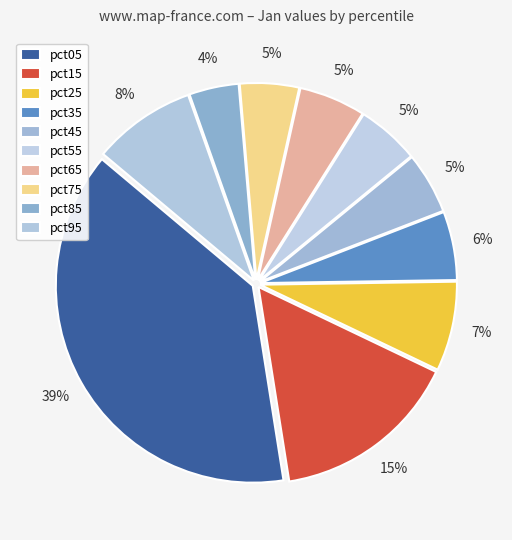

To the nearest percent, what is the average slice percentage?

10%